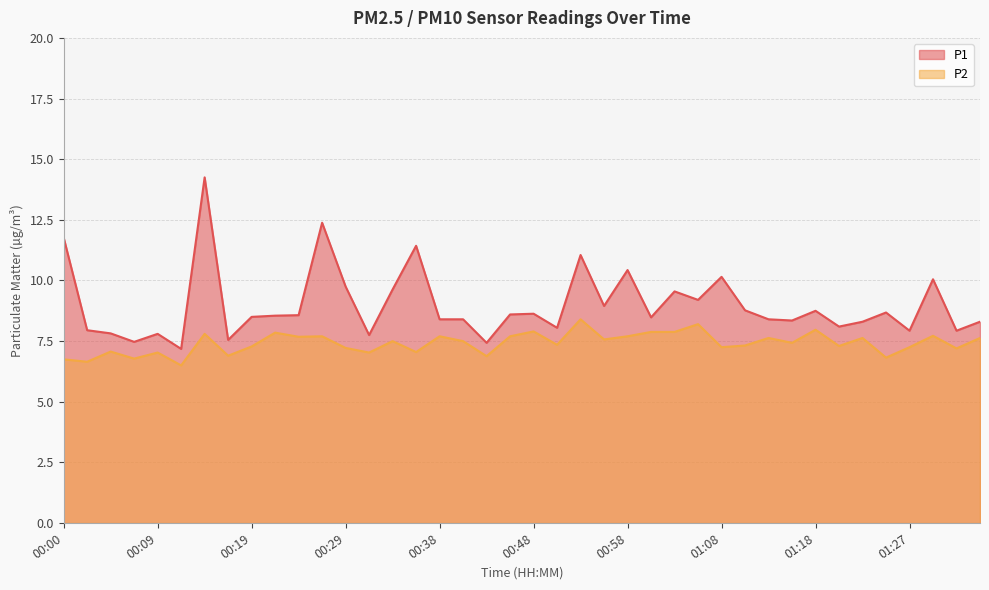

What is the average value of the P1 series?

9.0